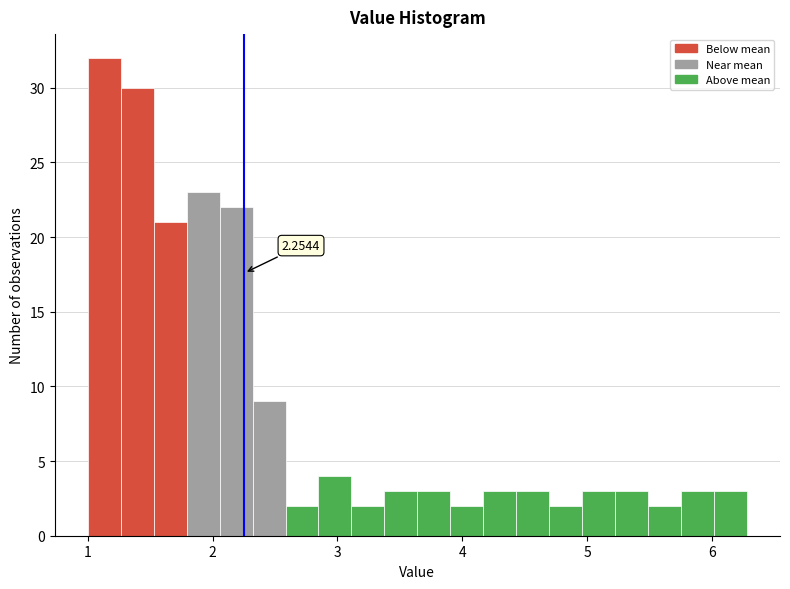

Read against the x-axis, roughly where is the centre of the tallest bar?

1.1